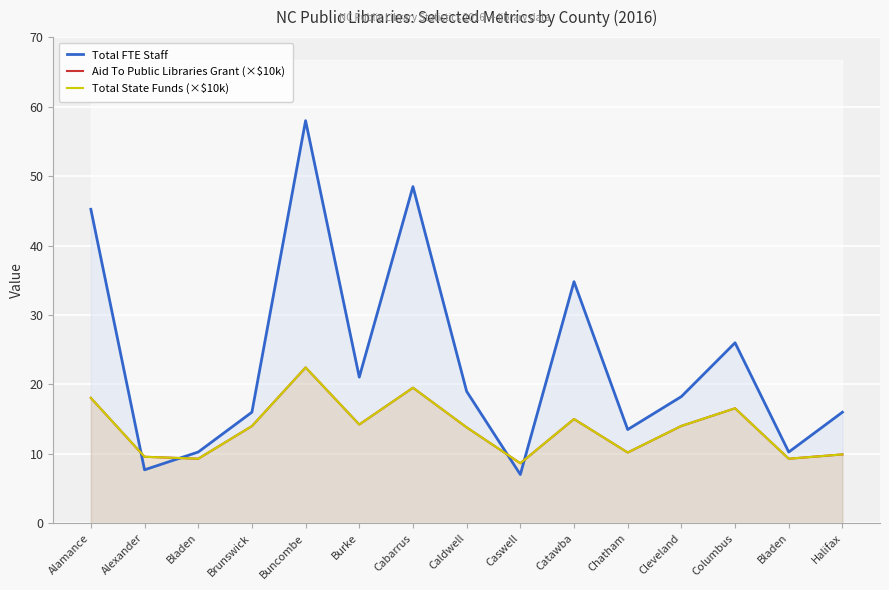

How many values in the Total FTE Staff series are below 18?

7